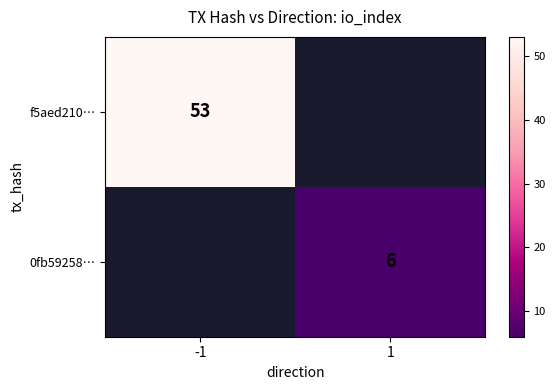

Is the value of f5aed210… at -1 greater than the value of 0fb59258… at 1?

Yes